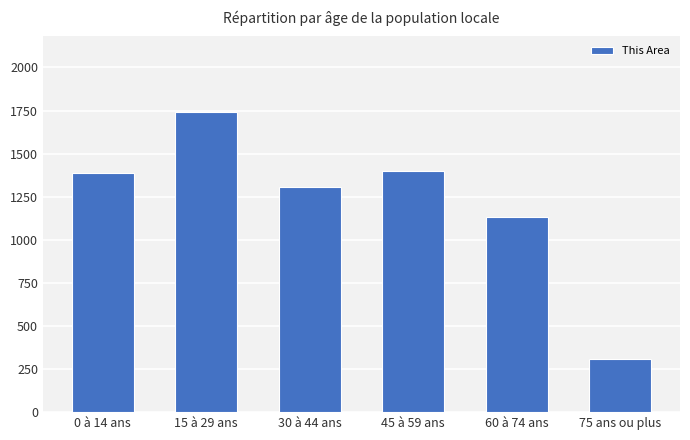

What is the difference between the values at 45 à 59 ans and 0 à 14 ans?

14